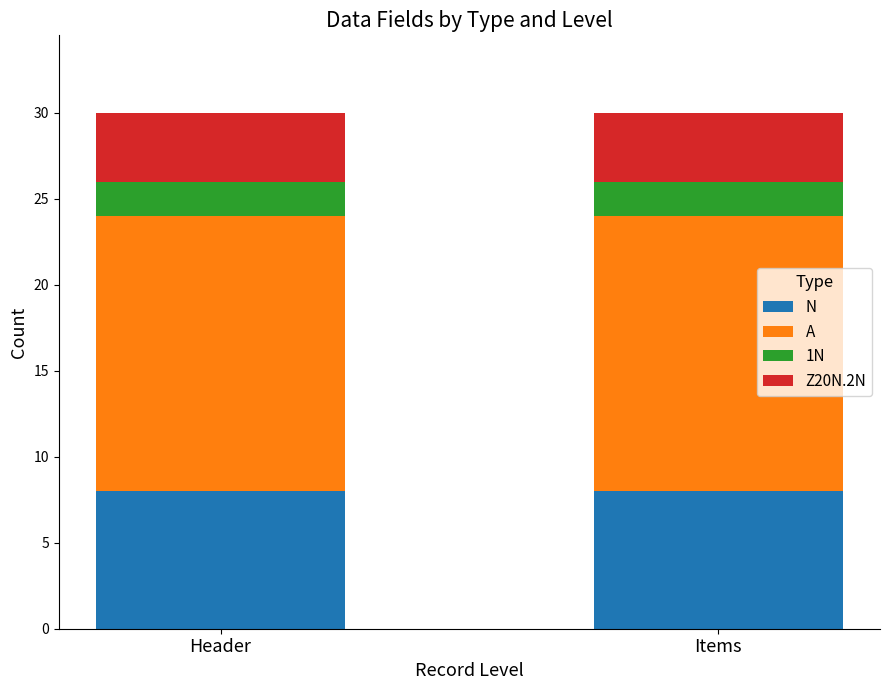

What is the total value across all series at Items?

30